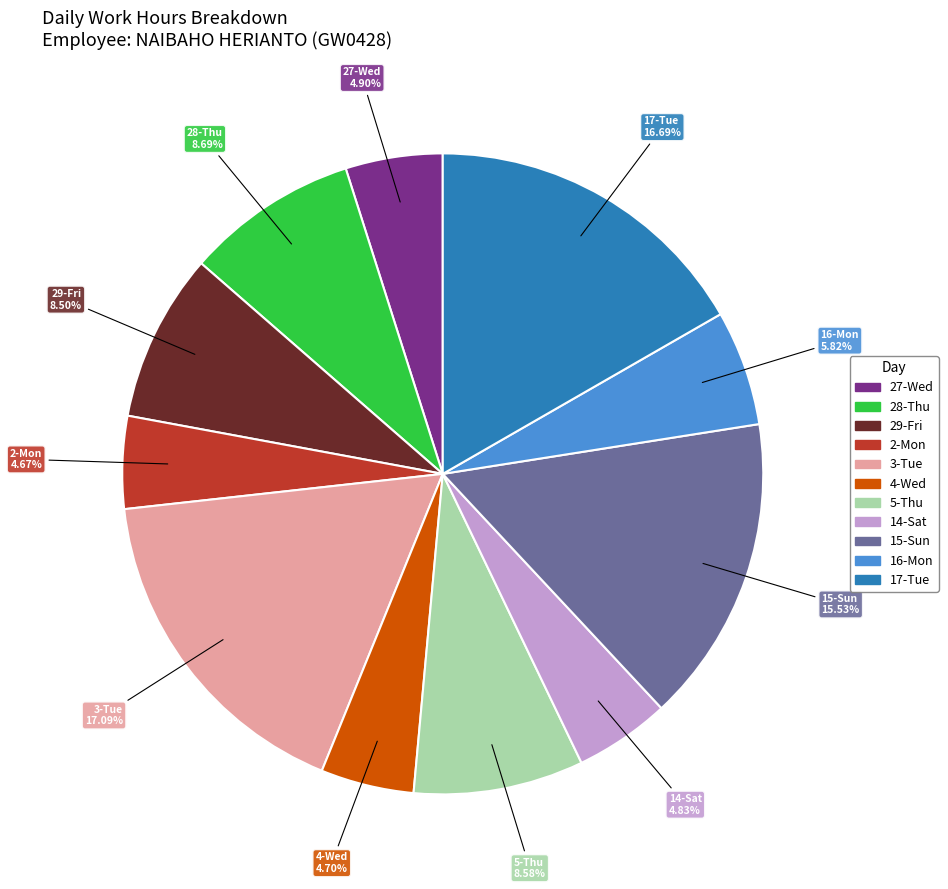

Is it true that 3-Tue is 17% of the pie?

True